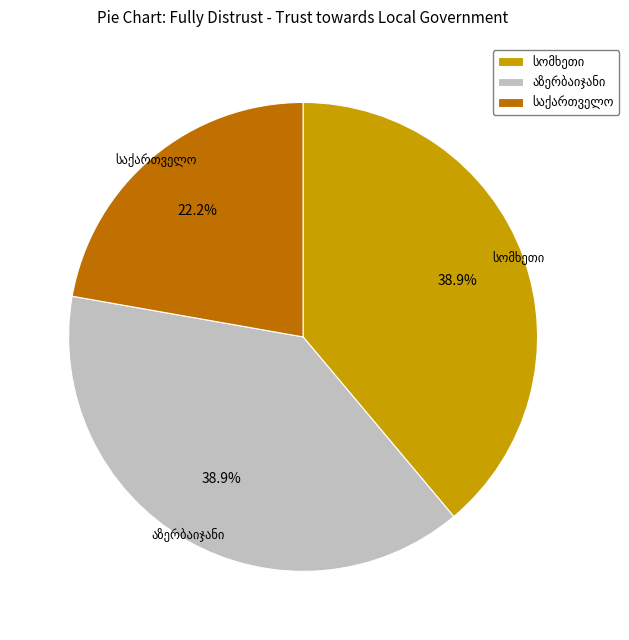

Is there a majority slice in this chart?

No